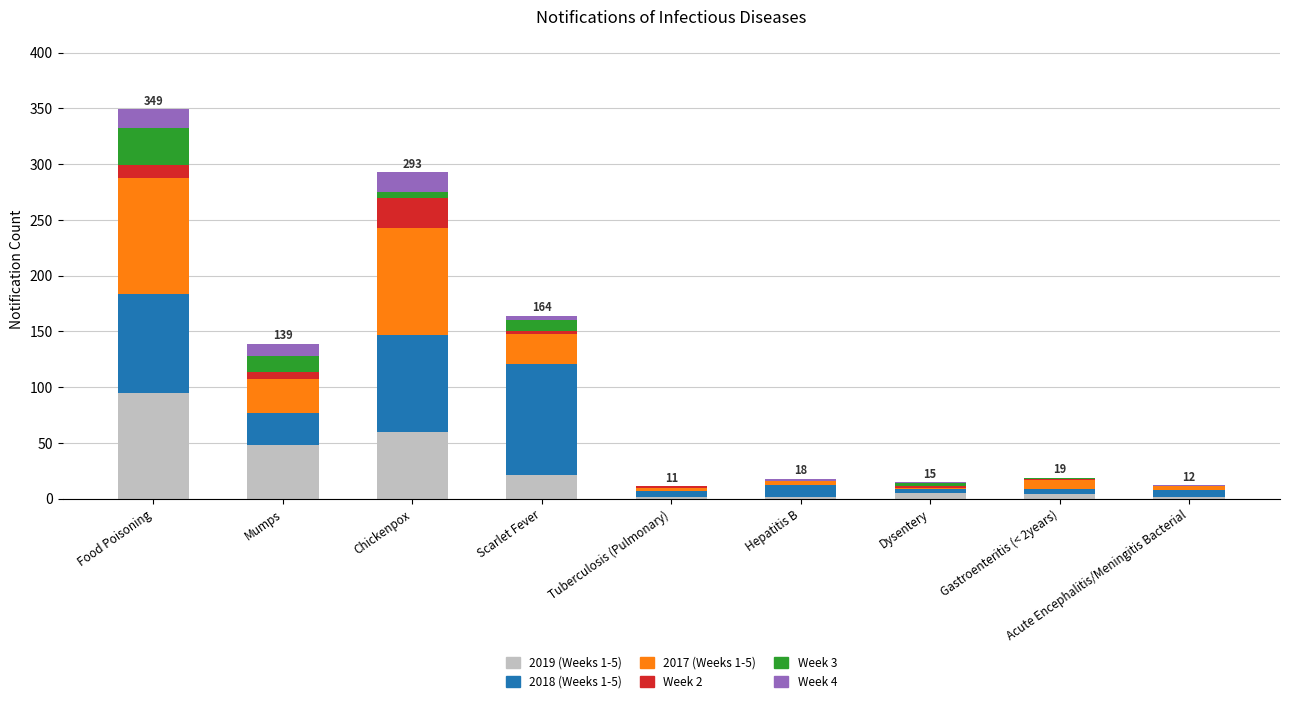

The 2019 (Weeks 1-5) series shows 60 at Chickenpox. True or false?

True